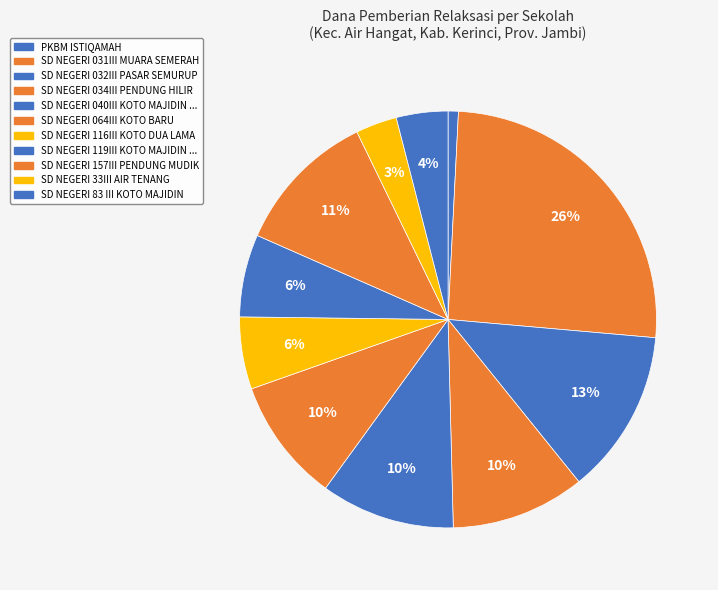

Rank the categories by value from highest to lowest.

SD NEGERI 031III MUARA SEMERAH, SD NEGERI 032III PASAR SEMURUP, SD NEGERI 157III PENDUNG MUDIK, SD NEGERI 034III PENDUNG HILIR, SD NEGERI 040III KOTO MAJIDIN MUDIK, SD NEGERI 064III KOTO BARU, SD NEGERI 119III KOTO MAJIDIN HILIR, SD NEGERI 116III KOTO DUA LAMA, SD NEGERI 83 III KOTO MAJIDIN, SD NEGERI 33III AIR TENANG, PKBM ISTIQAMAH